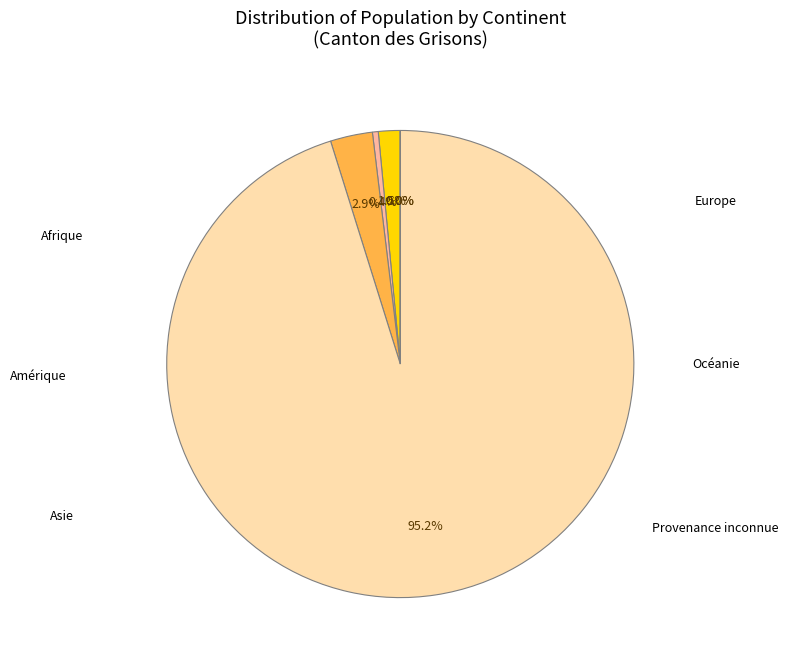

What is the largest slice in the pie chart?

Europe